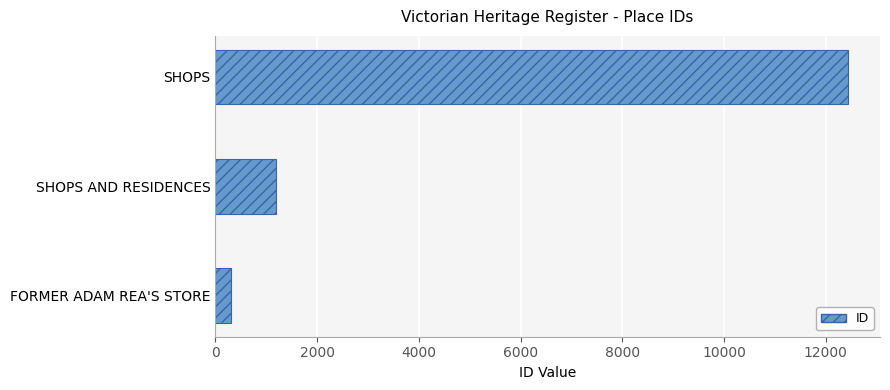

At which label is the value closest to 6376?

SHOPS AND RESIDENCES